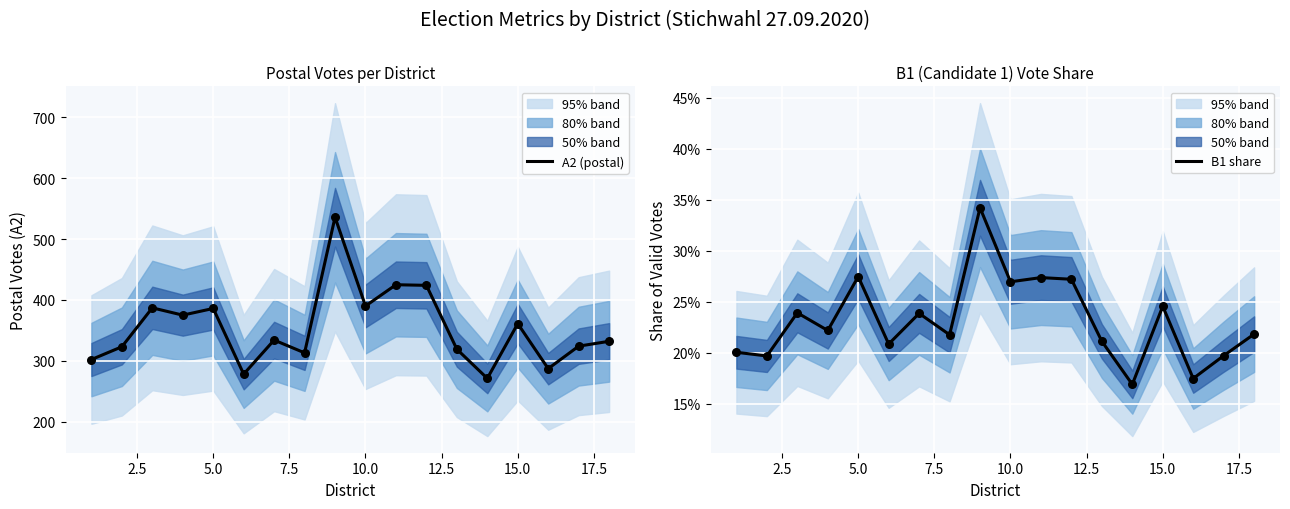

Which series has the widest spread of Y values?

A2 (postal)